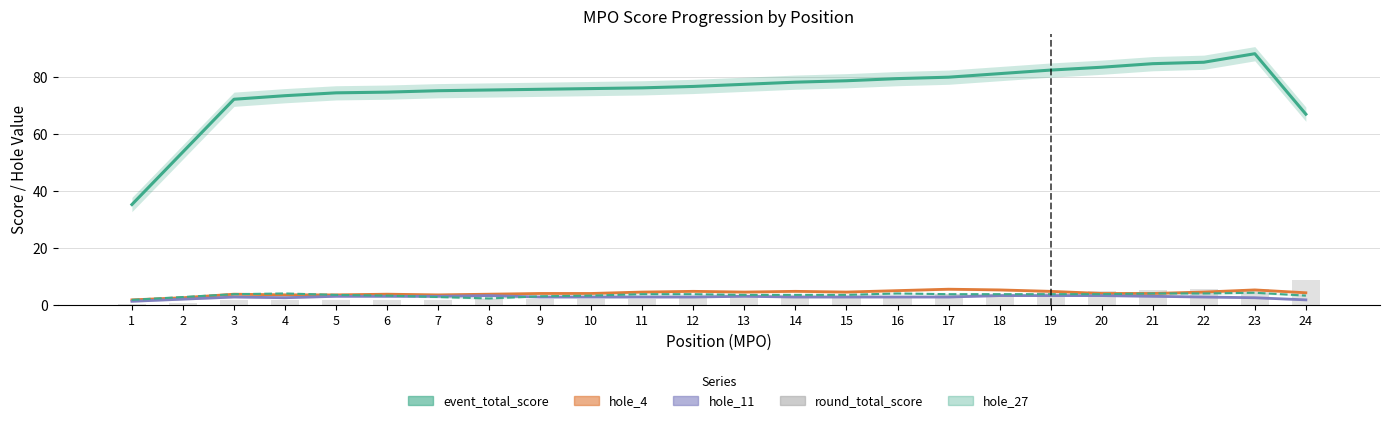

The chart shows a value of 1.2 at 6. True or false?

False